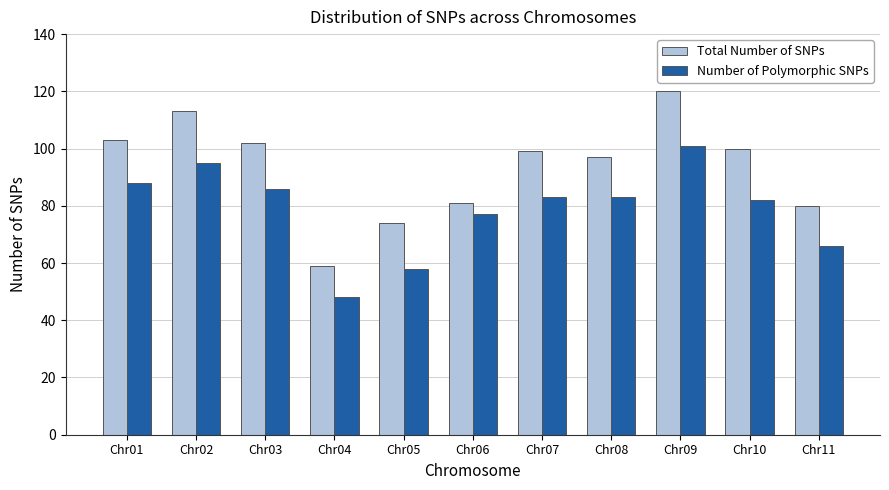

What is the sum of all Number of Polymorphic SNPs values?

867